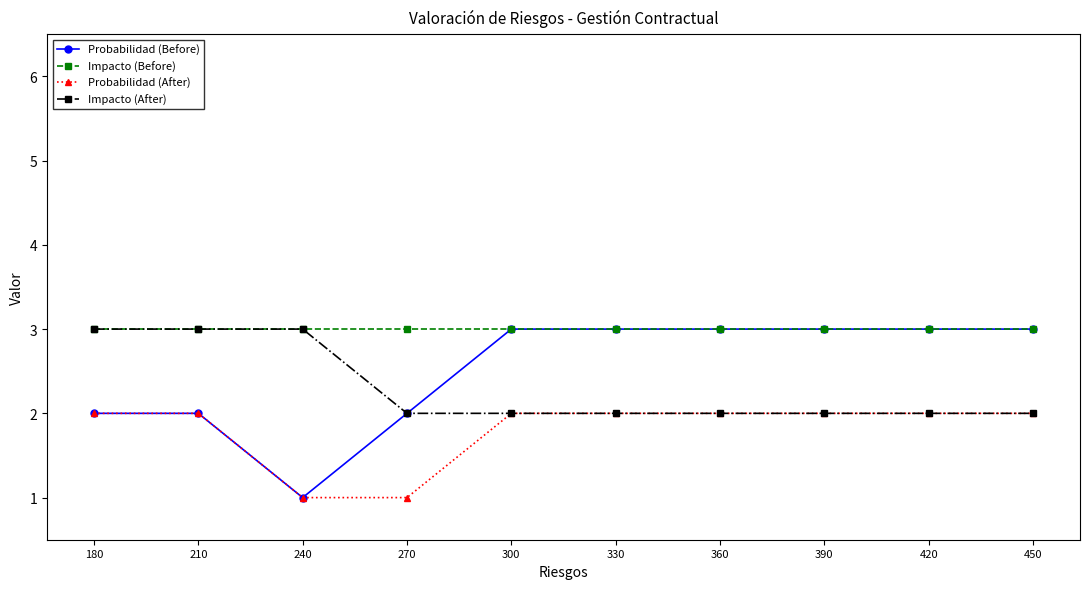

Is this an area chart (filled region under the line)?

No